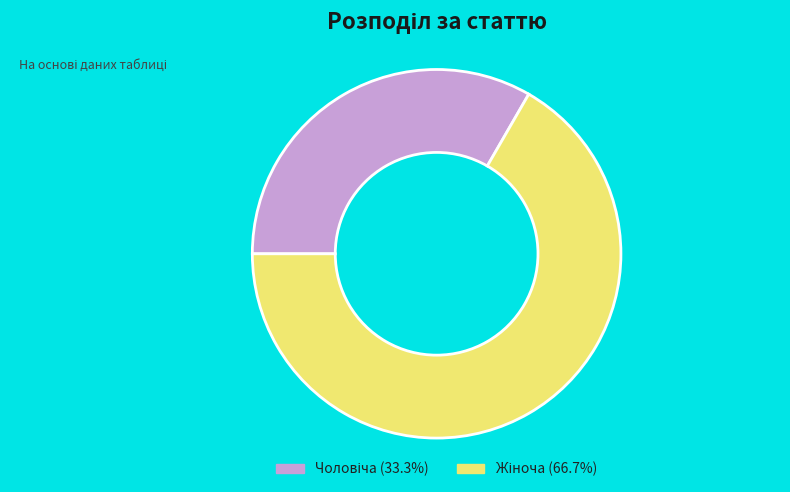

Is there a majority slice in this chart?

Yes